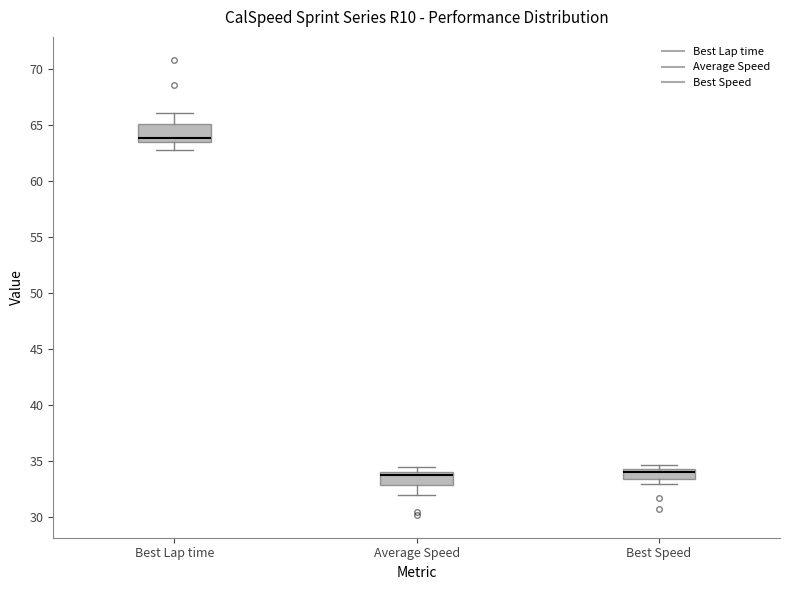

Reading left to right, read every box against the y-axis: the position of its median line, the range the box covers, and the ends of its whiskers. The values are not printed on the chart, so give them approximately, as read against the axis.

Best Lap time: median 64.0, box 63.5 to 65.0, whiskers 63.0 to 66.0
Average Speed: median 33.5, box 33.0 to 34.0, whiskers 32.0 to 34.5
Best Speed: median 34.0 (just below the box's upper edge), box 33.5 to 34.0, whiskers 33.0 to 34.5